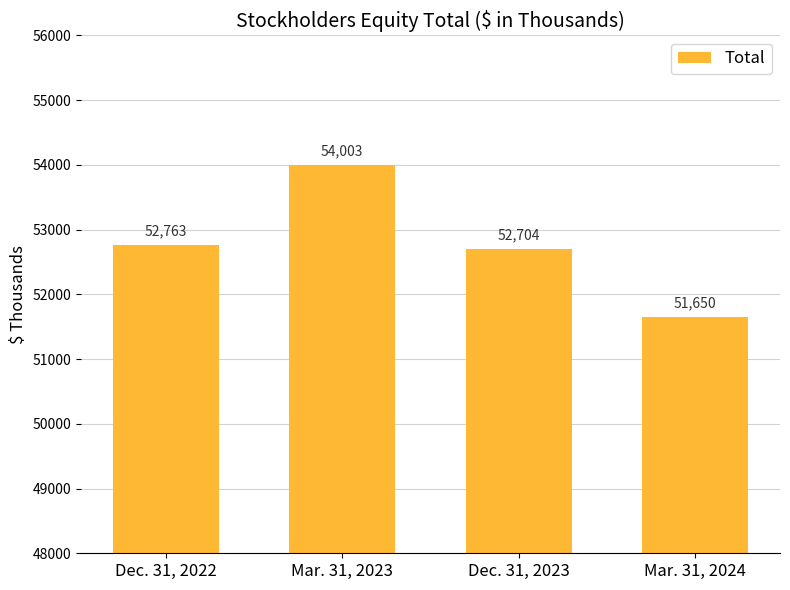

How many categories are shown in the chart?

4